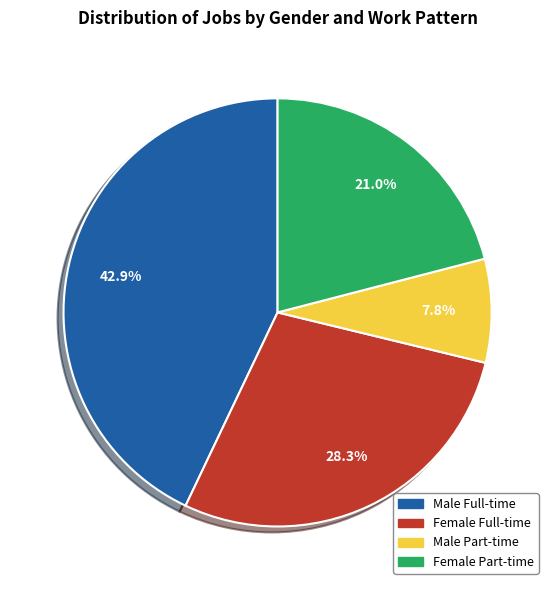

Is it true that Female Part-time is 21% of the pie?

True